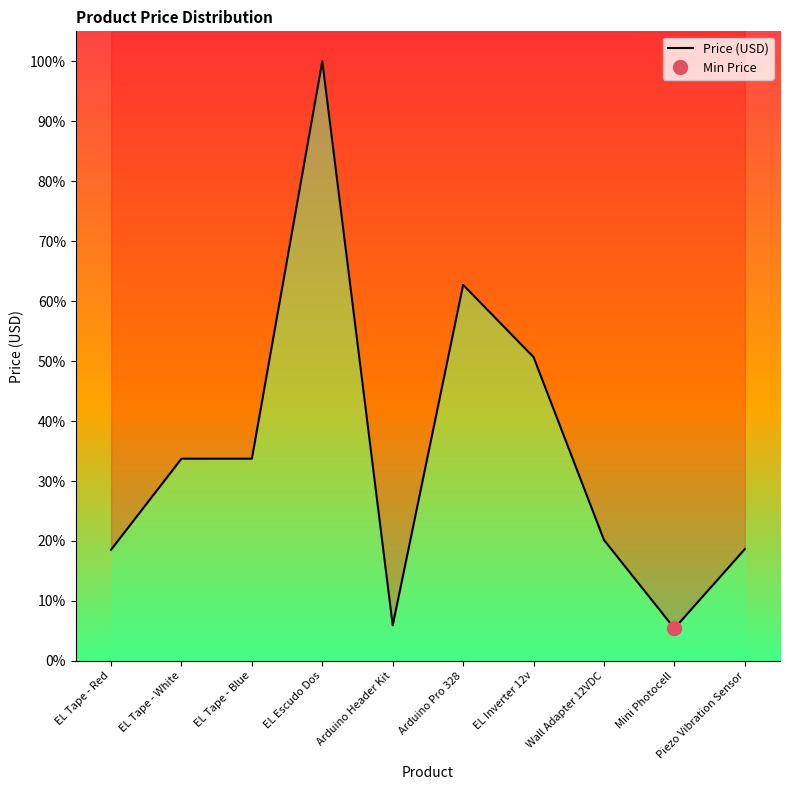

Where is the first local minimum?

Arduino Header Kit